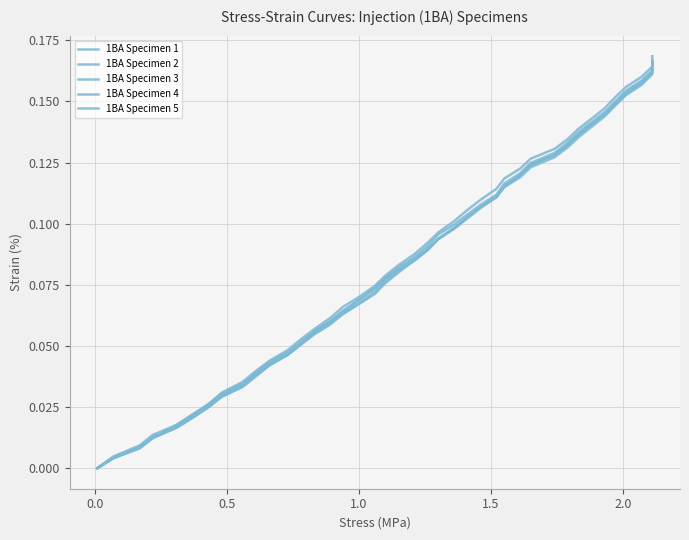

Reading right to left, what are all the values shown in this chart?

1BA Specimen 1: 0.2	0.2	0.2	0.2	0.1	0.1	0.1	0.1	0.1	0.1	0.1	0.1	0.1	0.1	0.1	0.1	0.1	0.1	0.1	0.1	0.1	0.1	0.1	0.1	0.1	0.1	0.1	0.1	0.0	0.0	0.0	0.0	0.0	0.0	0.0	0.0	0.0	0.0	0.0	0.0
1BA Specimen 2: 0.2	0.2	0.2	0.2	0.1	0.1	0.1	0.1	0.1	0.1	0.1	0.1	0.1	0.1	0.1	0.1	0.1	0.1	0.1	0.1	0.1	0.1	0.1	0.1	0.1	0.1	0.1	0.1	0.0	0.0	0.0	0.0	0.0	0.0	0.0	0.0	0.0	0.0	0.0	0.0
1BA Specimen 3: 0.2	0.2	0.2	0.2	0.1	0.1	0.1	0.1	0.1	0.1	0.1	0.1	0.1	0.1	0.1	0.1	0.1	0.1	0.1	0.1	0.1	0.1	0.1	0.1	0.1	0.1	0.1	0.1	0.0	0.0	0.0	0.0	0.0	0.0	0.0	0.0	0.0	0.0	0.0	0.0
1BA Specimen 4: 0.2	0.2	0.2	0.2	0.1	0.1	0.1	0.1	0.1	0.1	0.1	0.1	0.1	0.1	0.1	0.1	0.1	0.1	0.1	0.1	0.1	0.1	0.1	0.1	0.1	0.1	0.1	0.1	0.0	0.0	0.0	0.0	0.0	0.0	0.0	0.0	0.0	0.0	0.0	0.0
1BA Specimen 5: 0.2	0.2	0.2	0.2	0.2	0.1	0.1	0.1	0.1	0.1	0.1	0.1	0.1	0.1	0.1	0.1	0.1	0.1	0.1	0.1	0.1	0.1	0.1	0.1	0.1	0.1	0.1	0.1	0.0	0.0	0.0	0.0	0.0	0.0	0.0	0.0	0.0	0.0	0.0	0.0